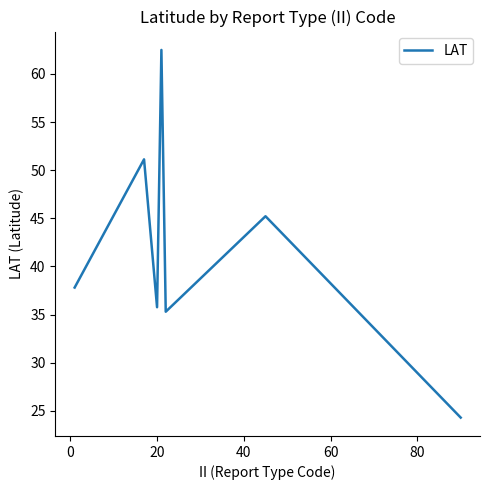

Count the number of data series in this chart.

1